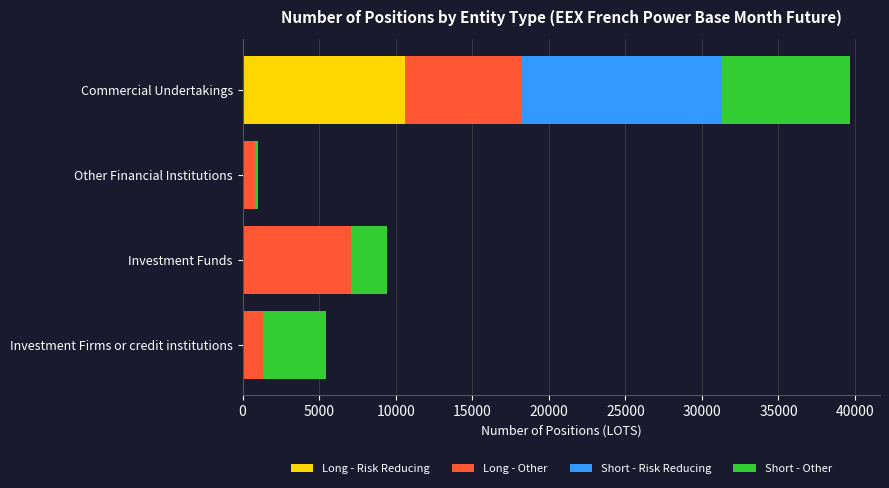

At which label does Long - Risk Reducing reach its peak?

Commercial Undertakings